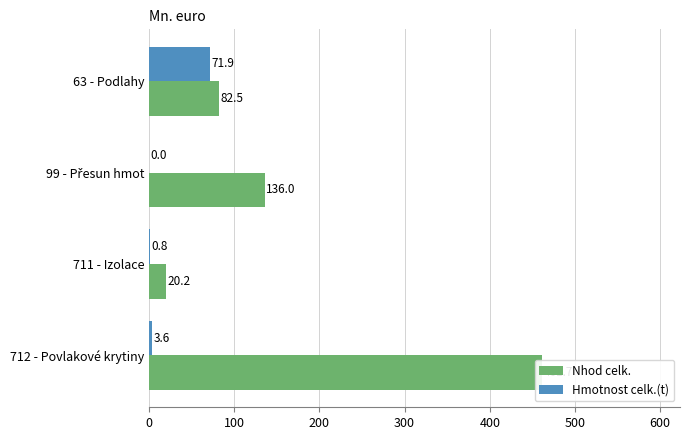

The value of Nhod celk. at 99 - Přesun hmot is 180.6. True or false?

False